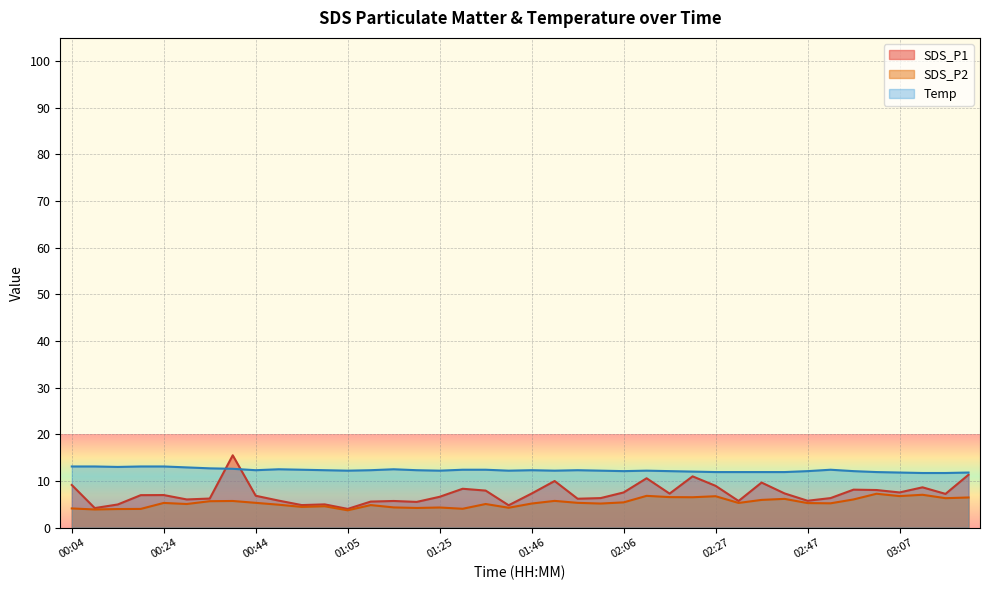

In SDS_P2, how many points are higher than both neighbors (excluding endpoints)?

12